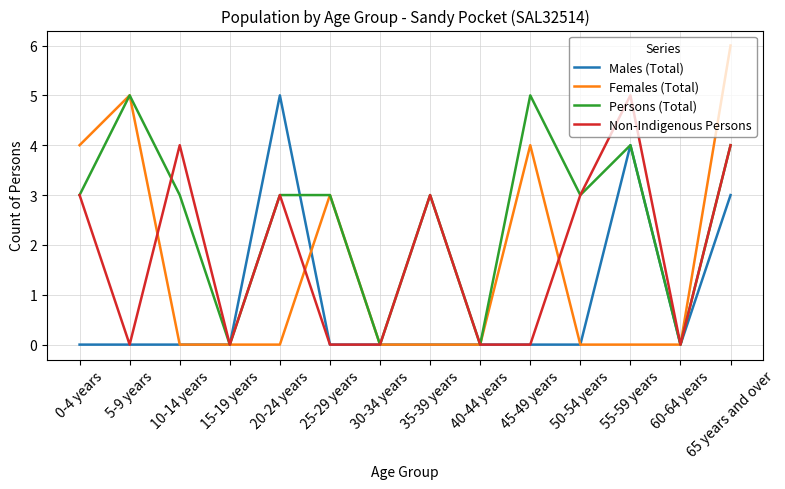

The Persons (Total) series shows 4 at 0-4 years. True or false?

False